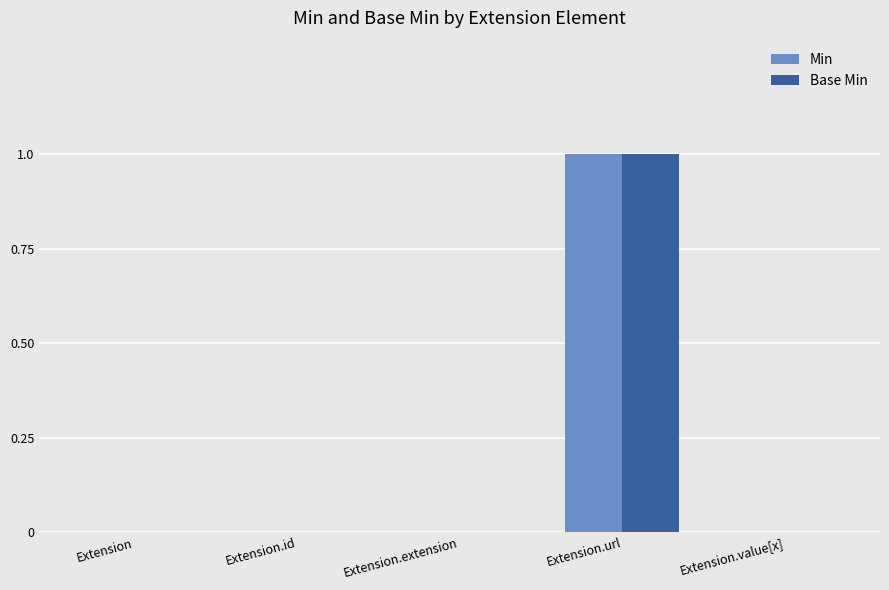

The Min series shows 0 at Extension. True or false?

True